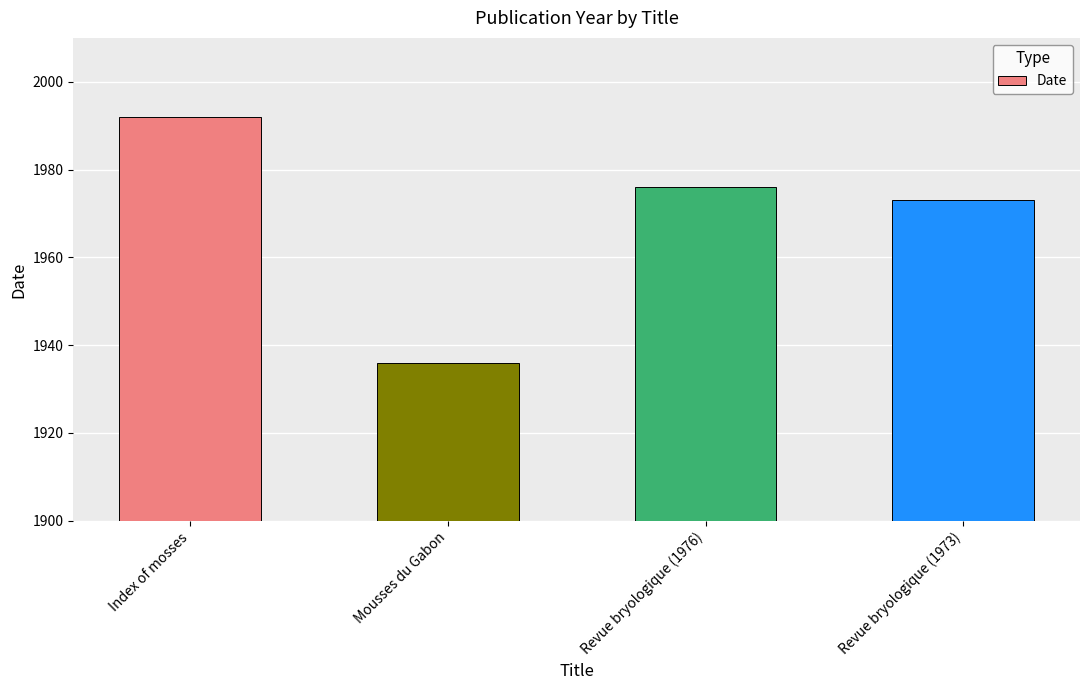

Rank the categories by value from highest to lowest.

Index of mosses, Revue bryologique (1976), Revue bryologique (1973), Mousses du Gabon